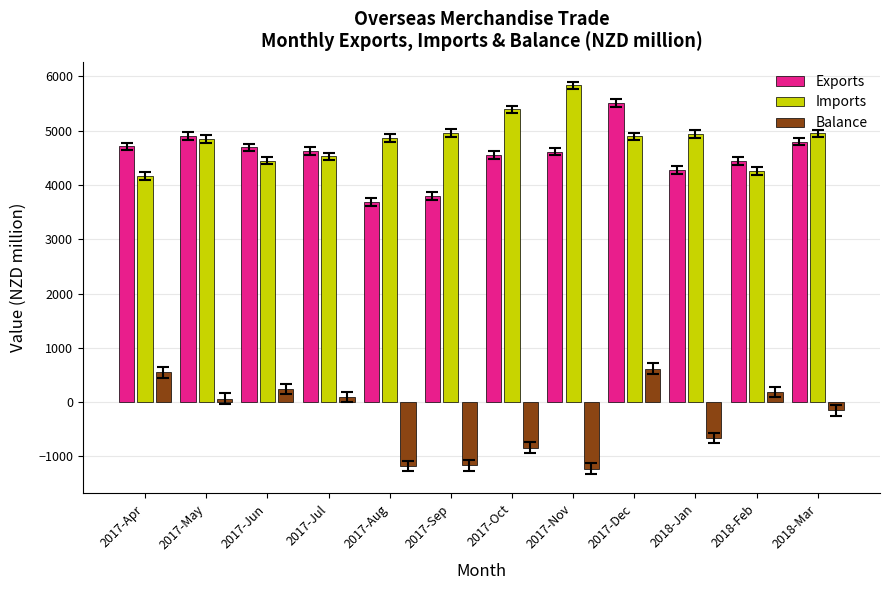

The value of Balance at 2017-Jun is 243.1. True or false?

True